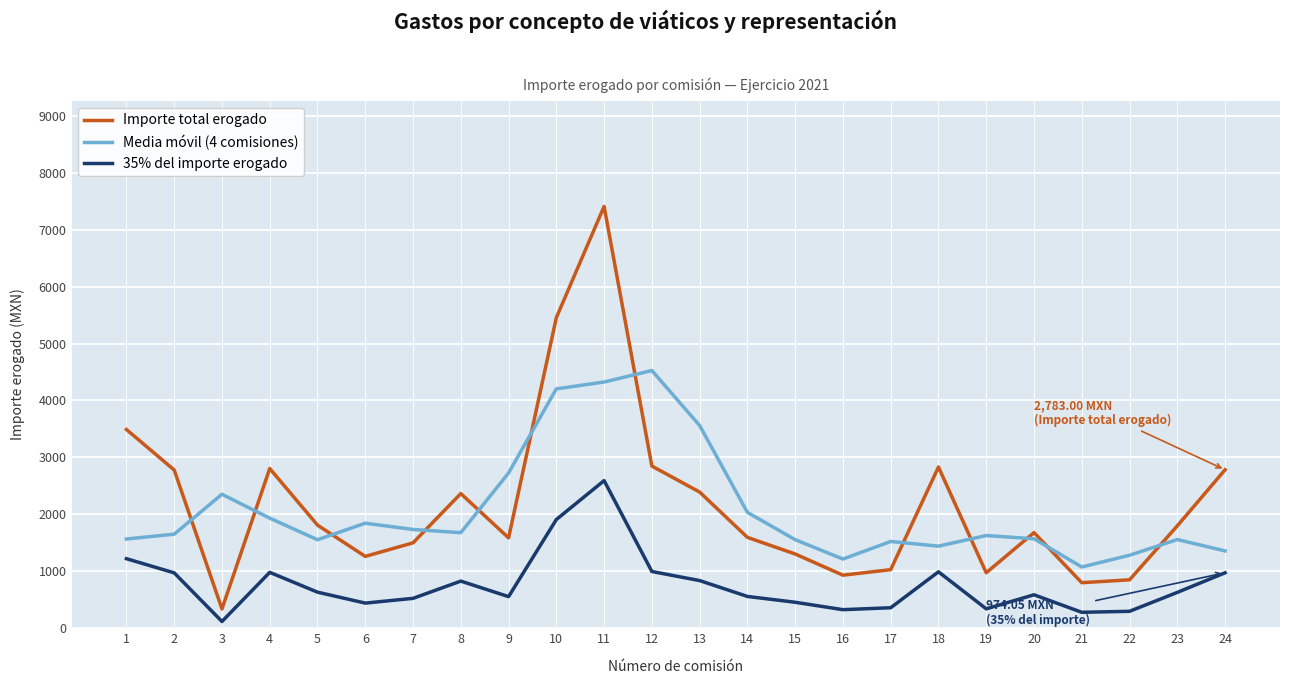

True or false: Importe total erogado and 35% del importe erogado cross at least once.

False